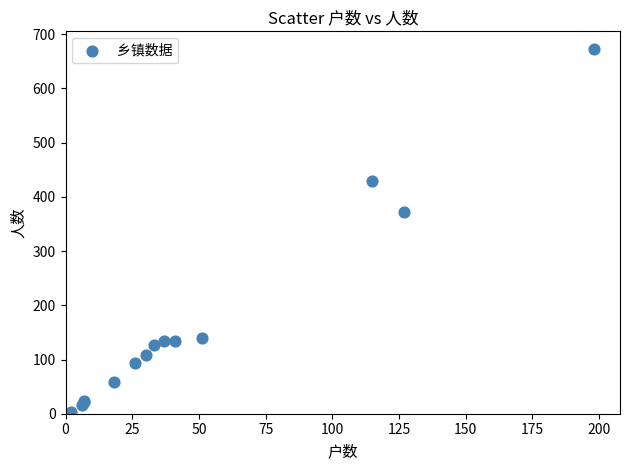

What Y value in the scatter plot is closest to 338?

373